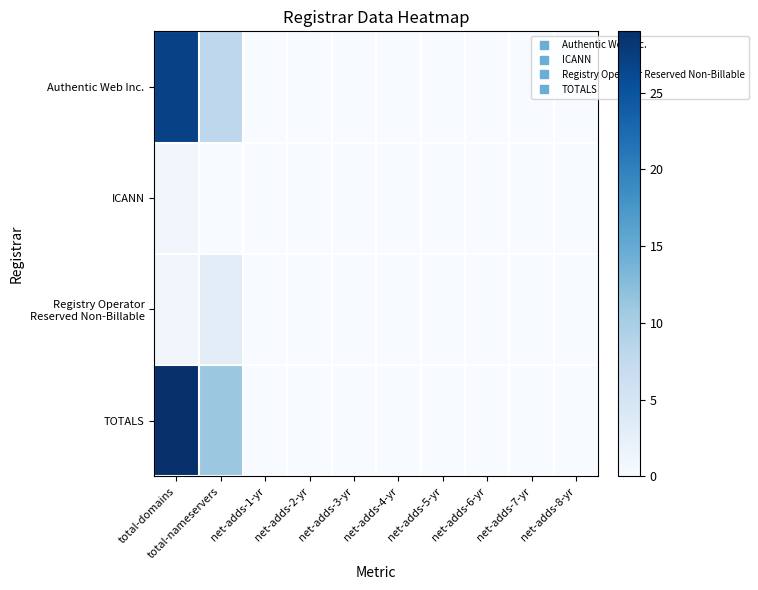

At total-domains, list the series in order from smallest to largest.

ICANN, Registry Operator Reserved Non-Billable, Authentic Web Inc., TOTALS